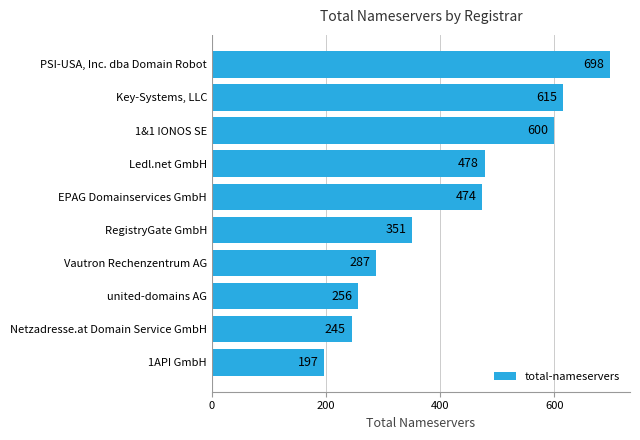

Which has a higher value, PSI-USA, Inc. dba Domain Robot or Vautron Rechenzentrum AG?

PSI-USA, Inc. dba Domain Robot